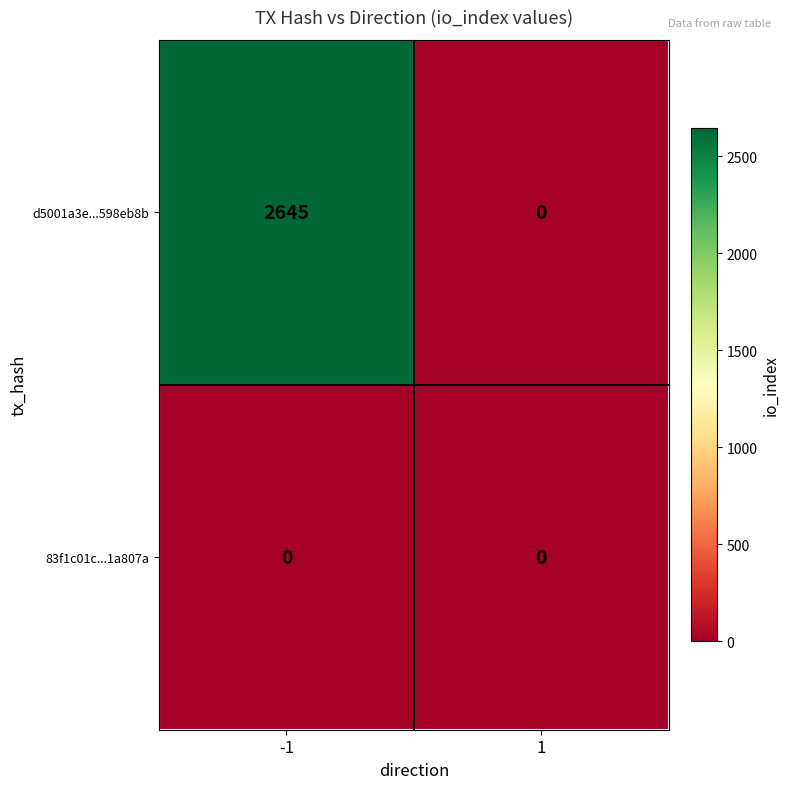

Reading right to left, transcribe all the data shown in this chart.

d5001a3e...598eb8b: 0	2645
83f1c01c...1a807a: 0	0